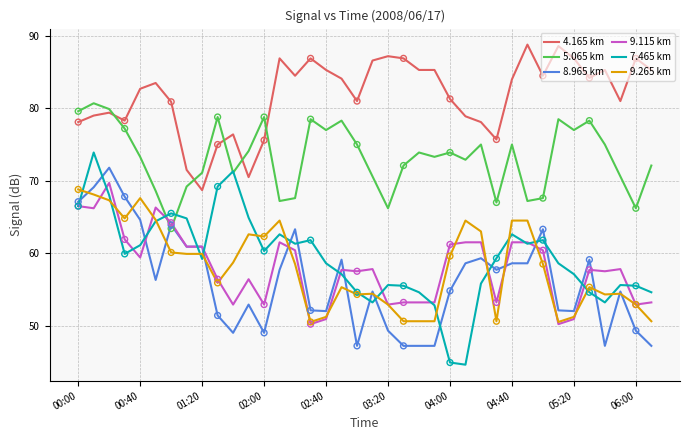

Which series has the largest total across all categories?

4.165 km